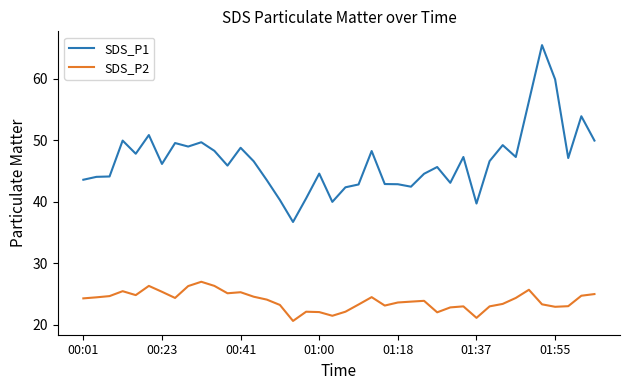

True or false: SDS_P1 and SDS_P2 cross at least once.

False